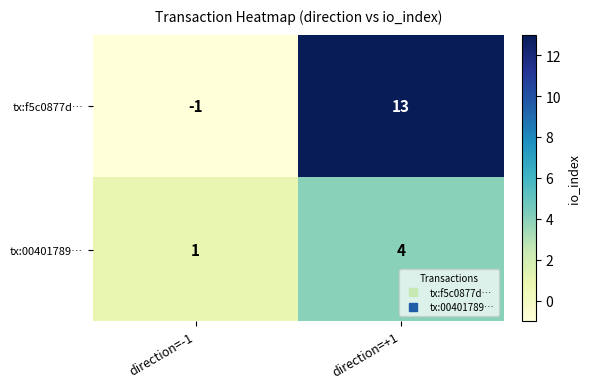

Which series has the widest spread of values?

tx:f5c0877d…